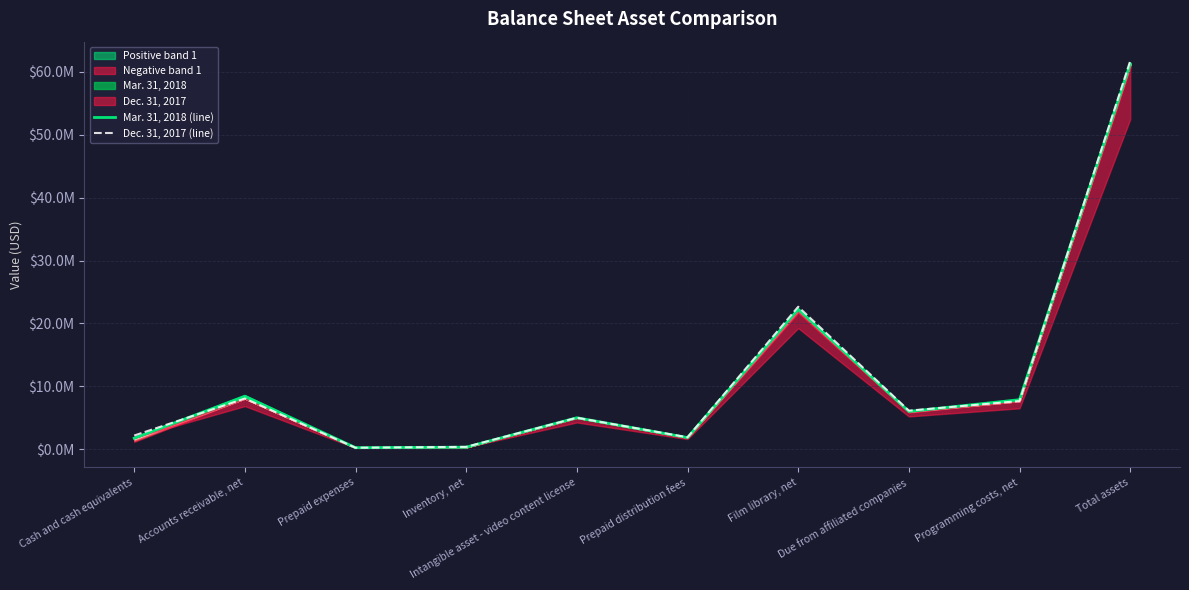

What is the difference between the maximum and minimum values in the Mar. 31, 2018 (line) series?

61053983